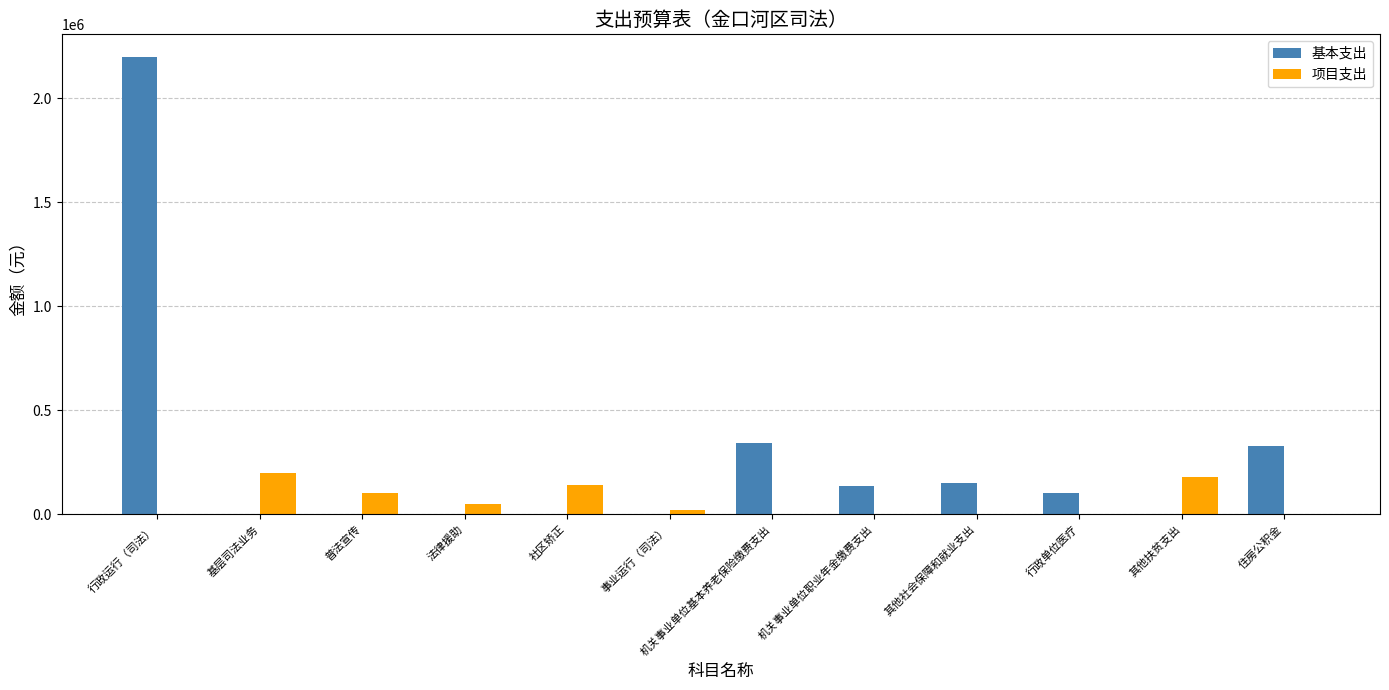

What is the difference between the 基本支出 values at 其他扶贫支出 and 行政运行（司法）?

2196250